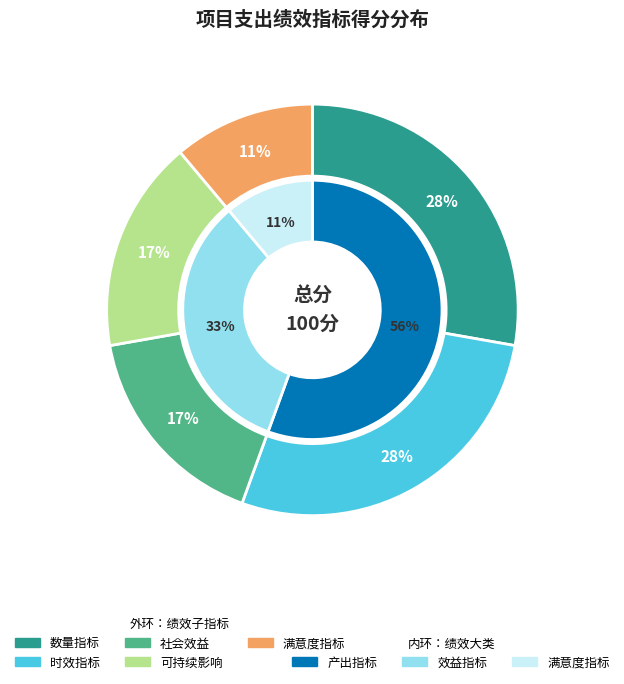

How many segments does this pie chart have?

5